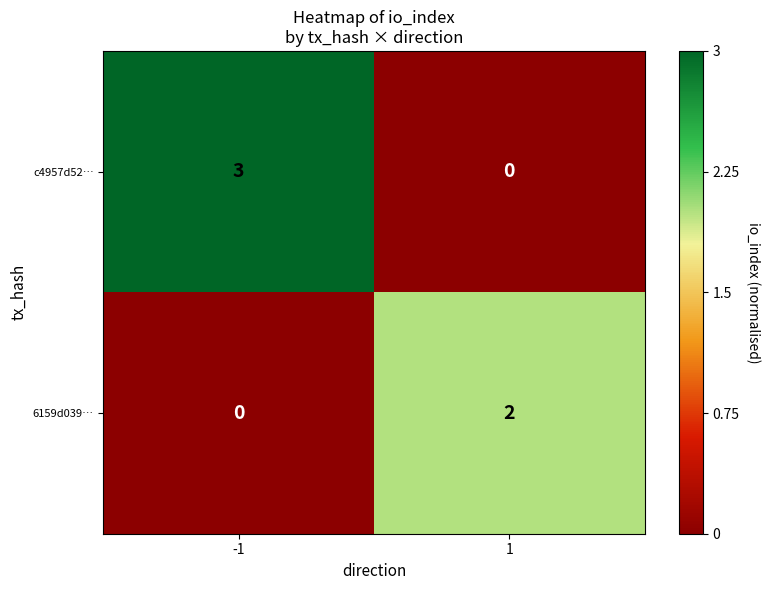

Which series has the largest total across all categories?

c4957d52…